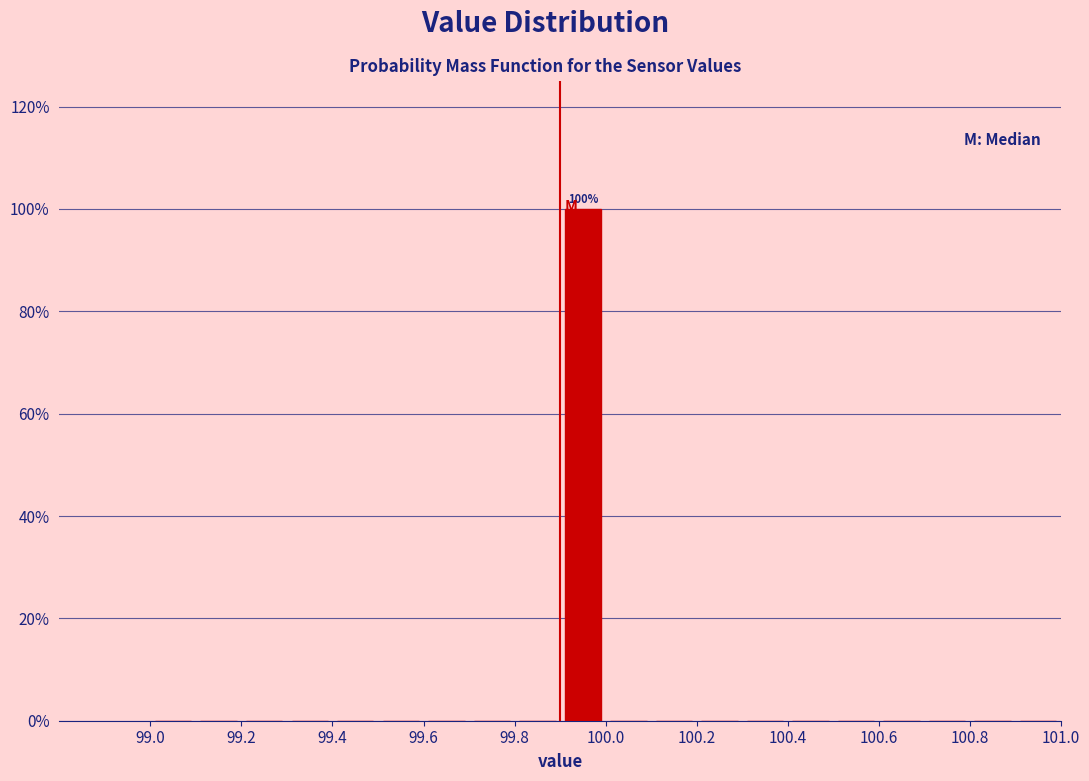

Over which range of the x-axis is the bar tallest?

99.9 to 100.0